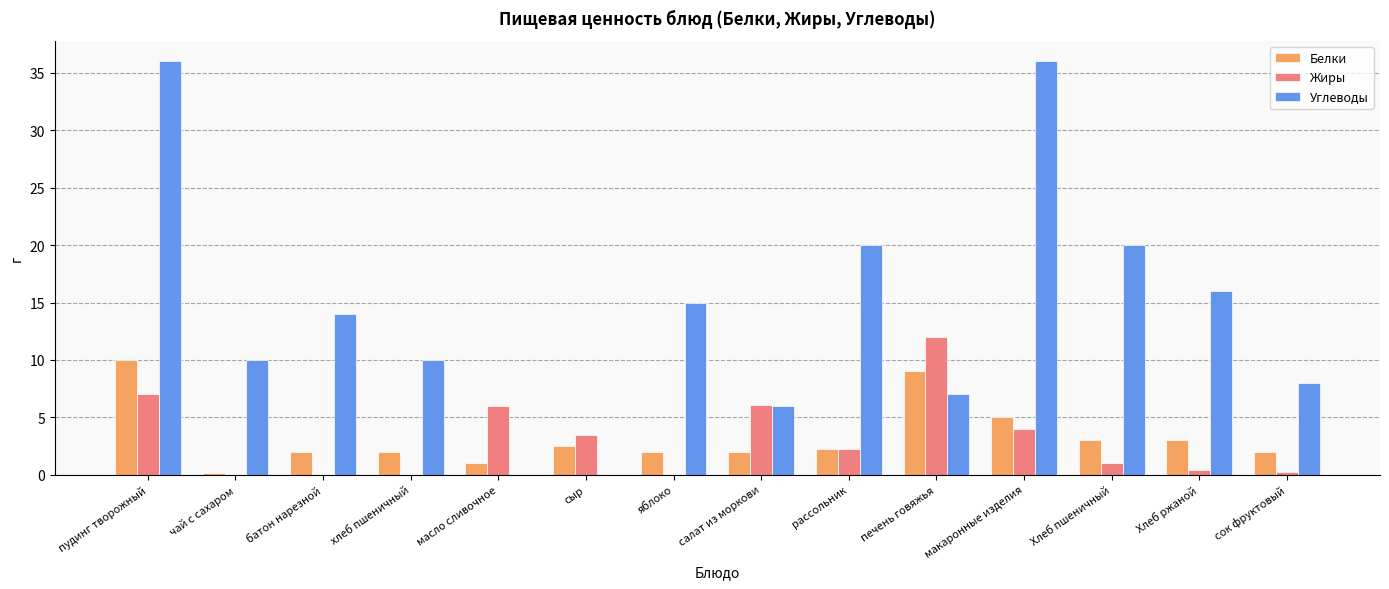

What is the sum of the Углеводы values at яблоко and макаронные изделия?

51.0